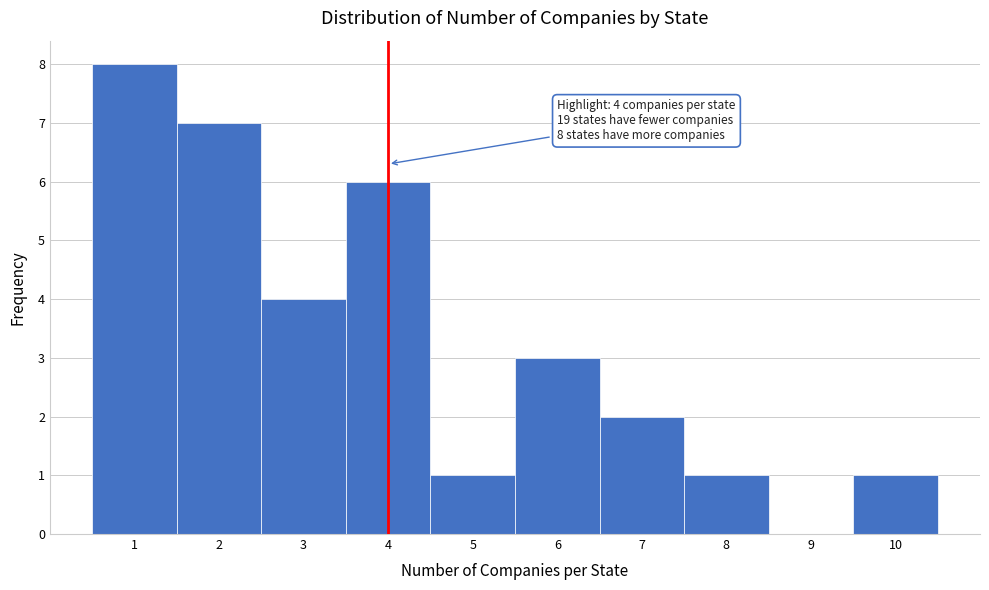

Over which range of the x-axis is the bar tallest?

0.5 to 1.5